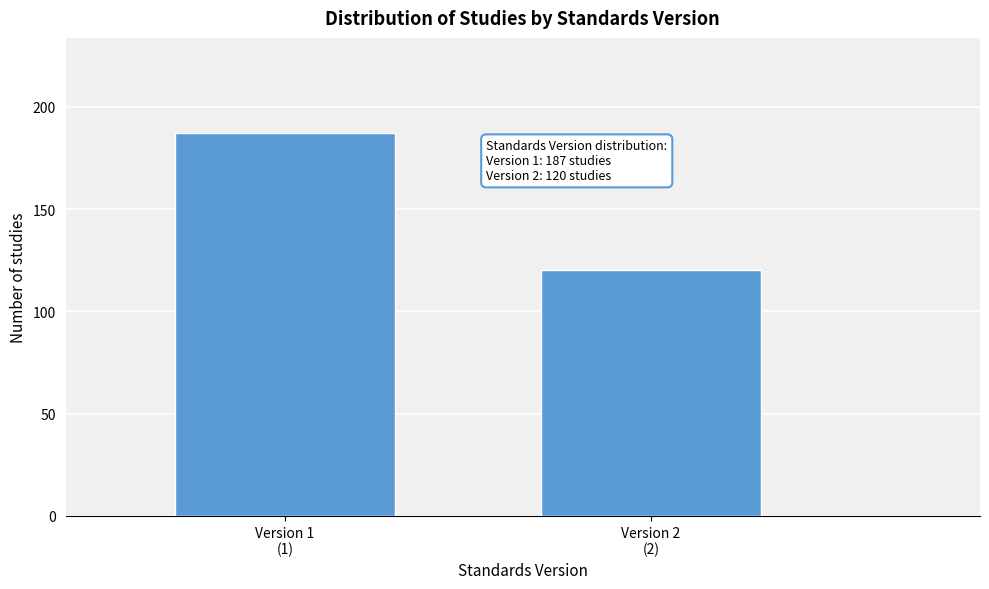

Reading left to right, extract all data points from this chart.

187	120